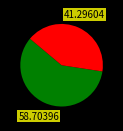

Is there any slice that represents more than half of the pie?

Yes